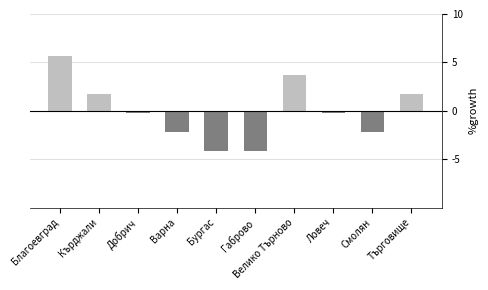

What is the difference between the maximum and minimum values?

9.8